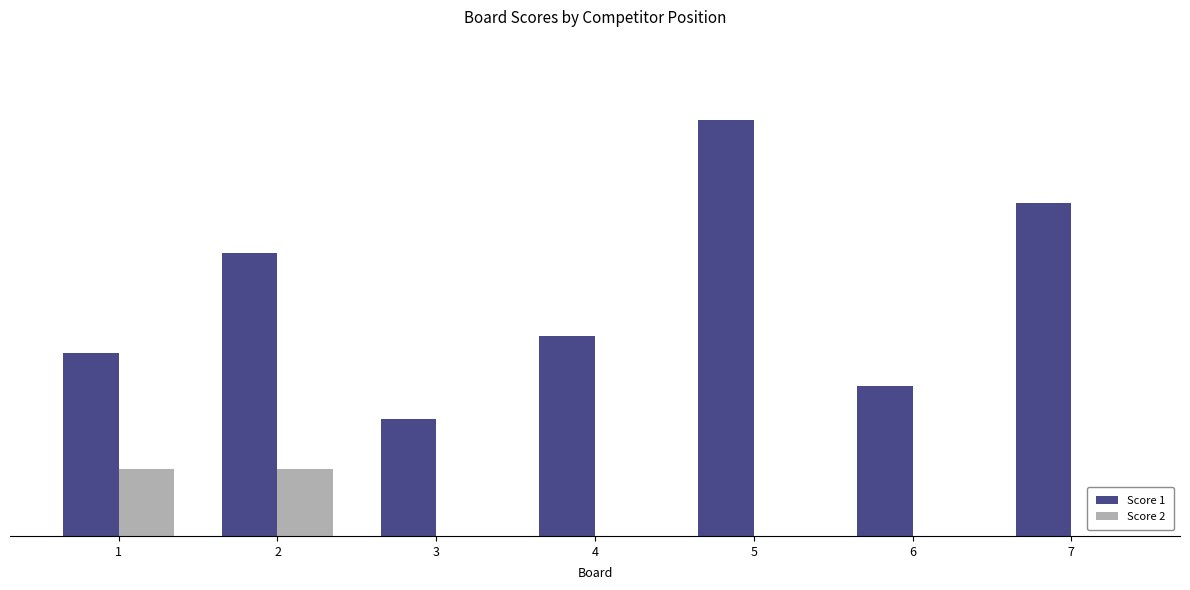

Which series has the largest total across all categories?

Score 1